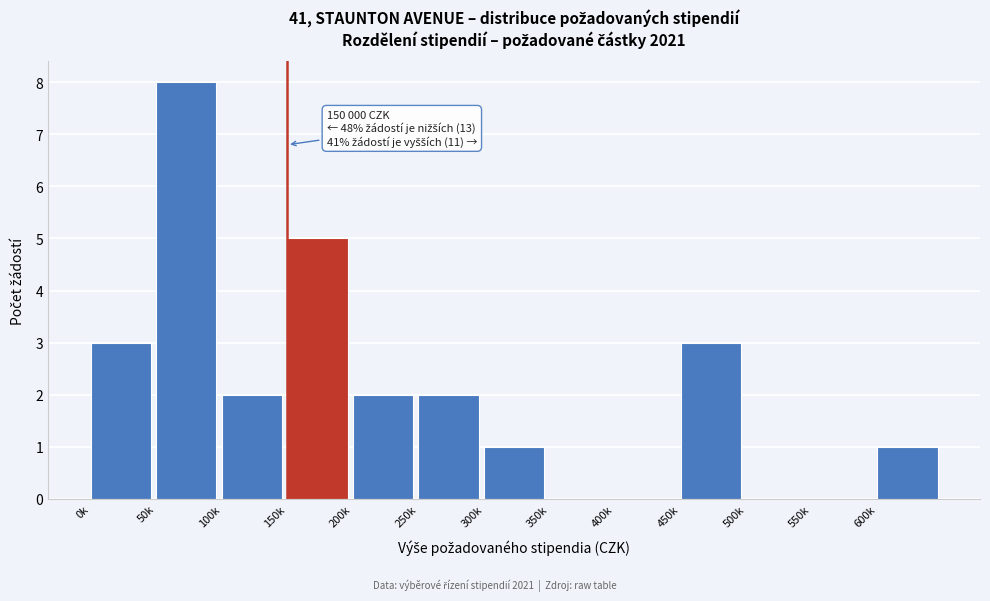

Reading left to right, what are all the values shown in this chart?

0k=3	50k=8	100k=2	150k=5	200k=2	250k=2	300k=1	350k=0	400k=0	450k=3	500k=0	550k=0	600k=1